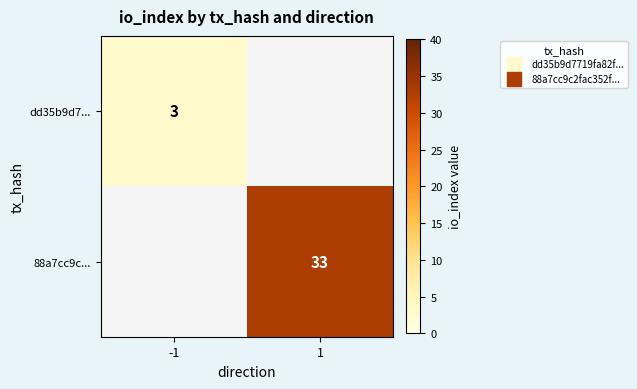

How many series are shown in this chart?

2